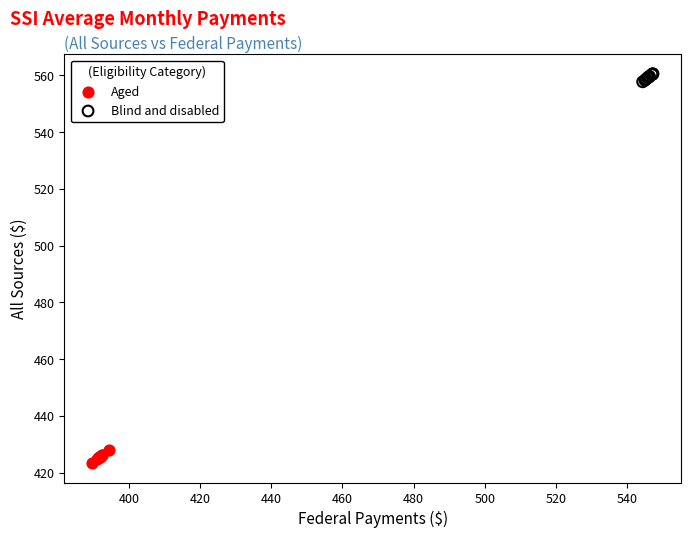

Which series reaches the maximum Y coordinate?

Blind and disabled